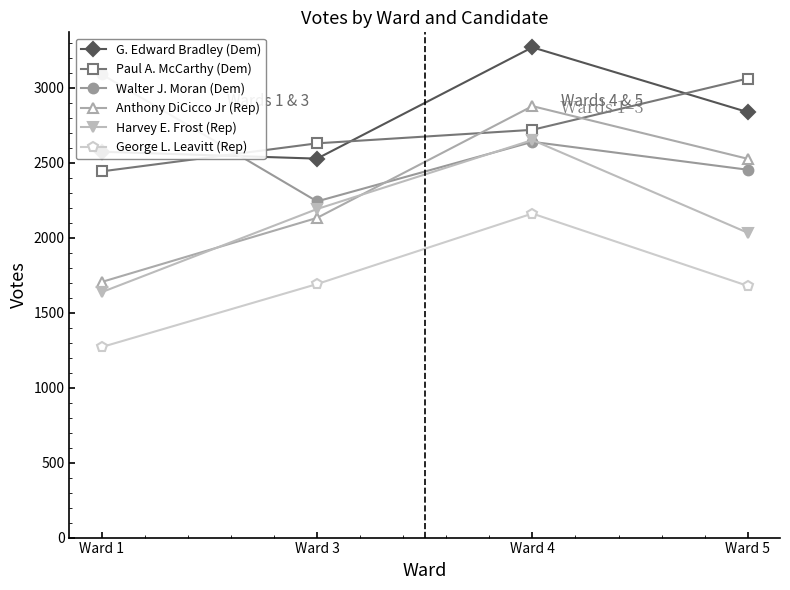

Read the George L. Leavitt (Rep) value at Ward 5, to the nearest 50.

1700